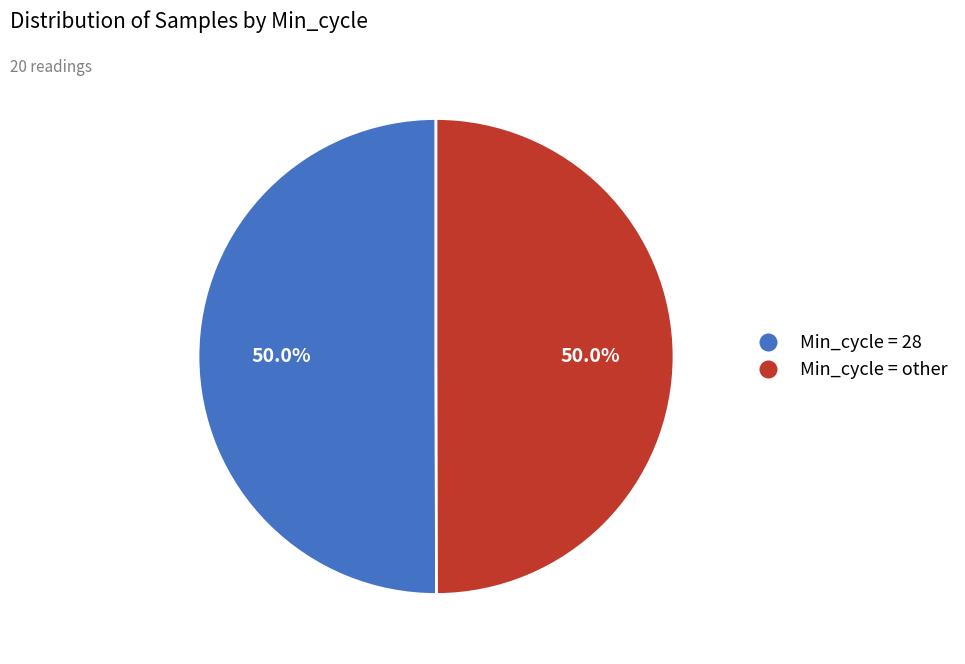

What portion of the pie excludes Min_cycle = other?

50.0%